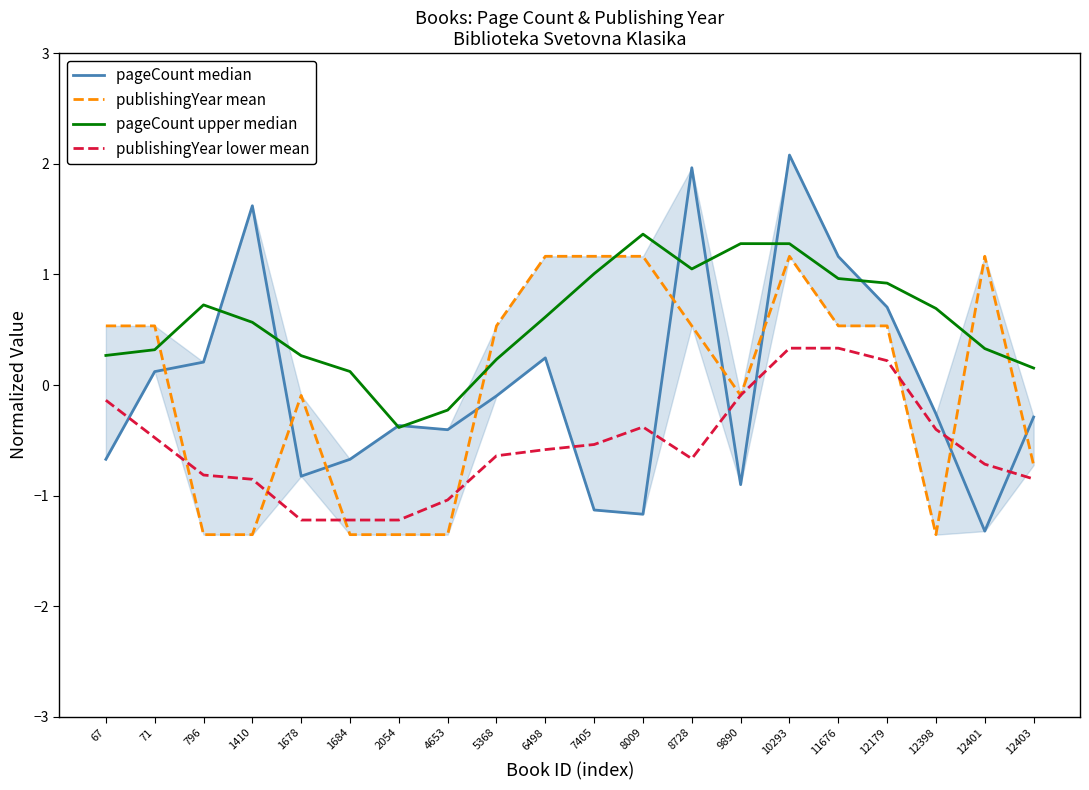

At how many categories does at least one series exceed 0?

18